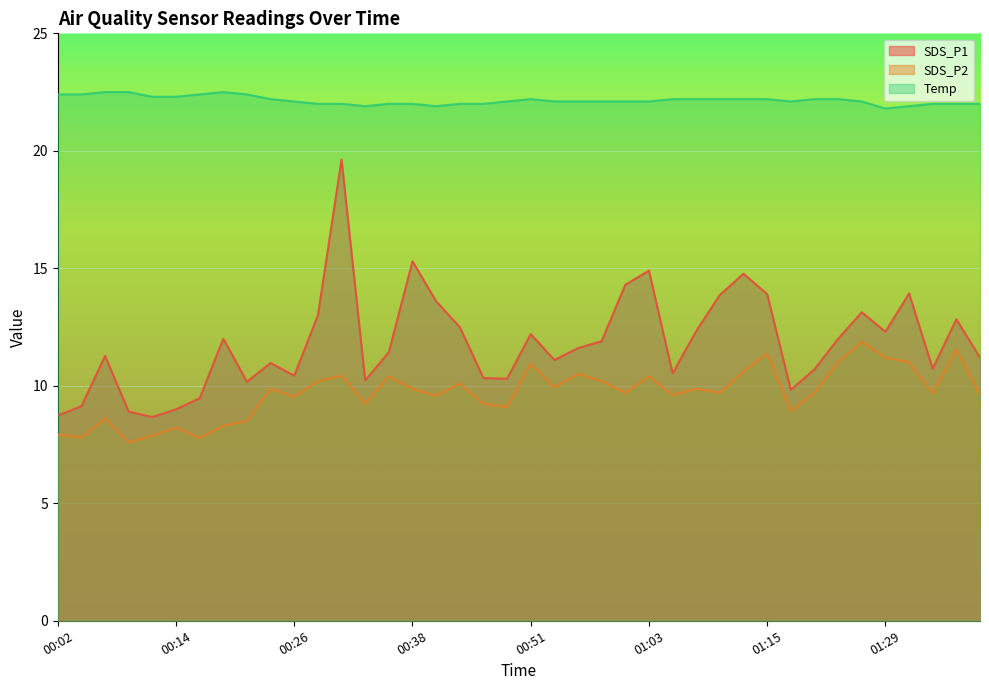

What is the value of the Temp point at the 36th from the left?

21.8